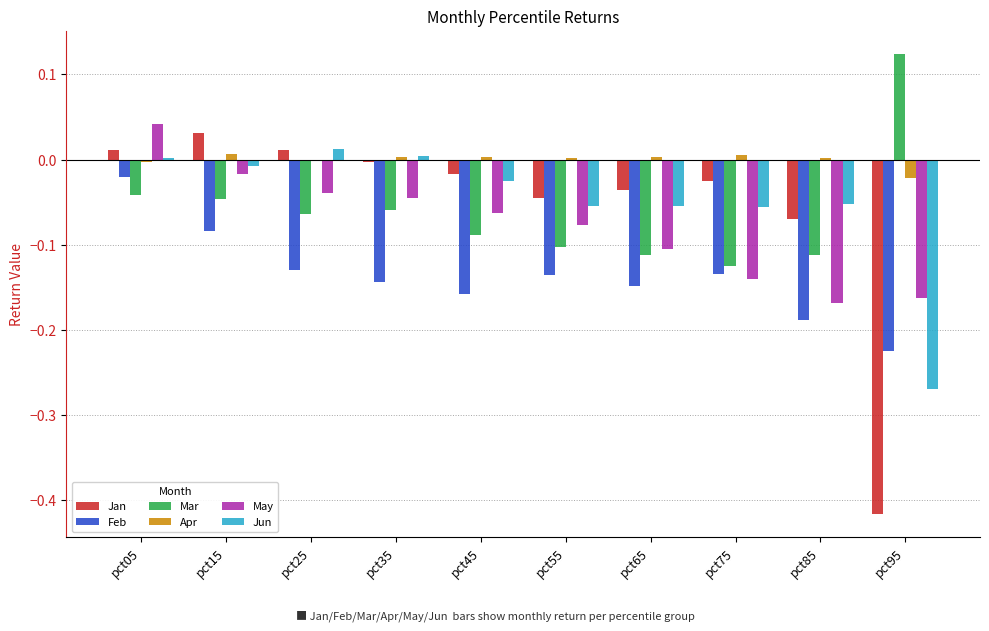

Which category has the highest value across all series?

pct95